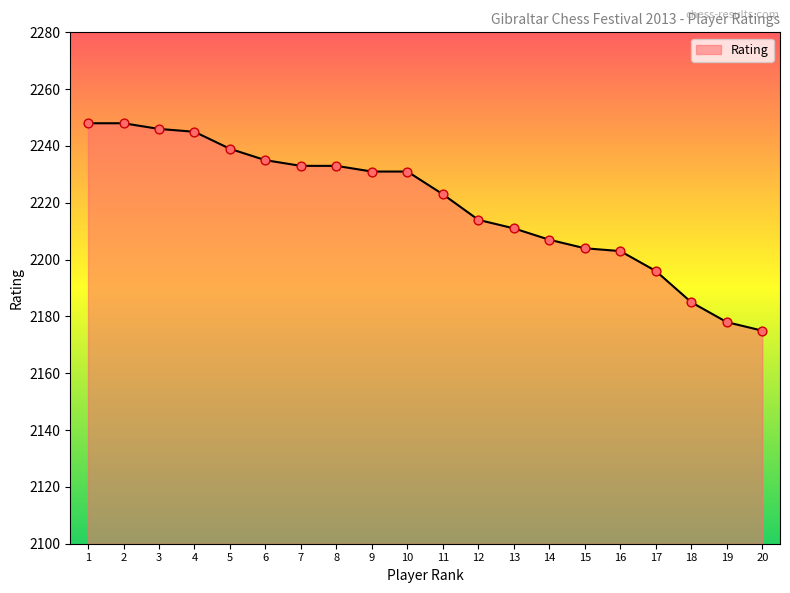

What is the change in value from 9 to 15?

-27